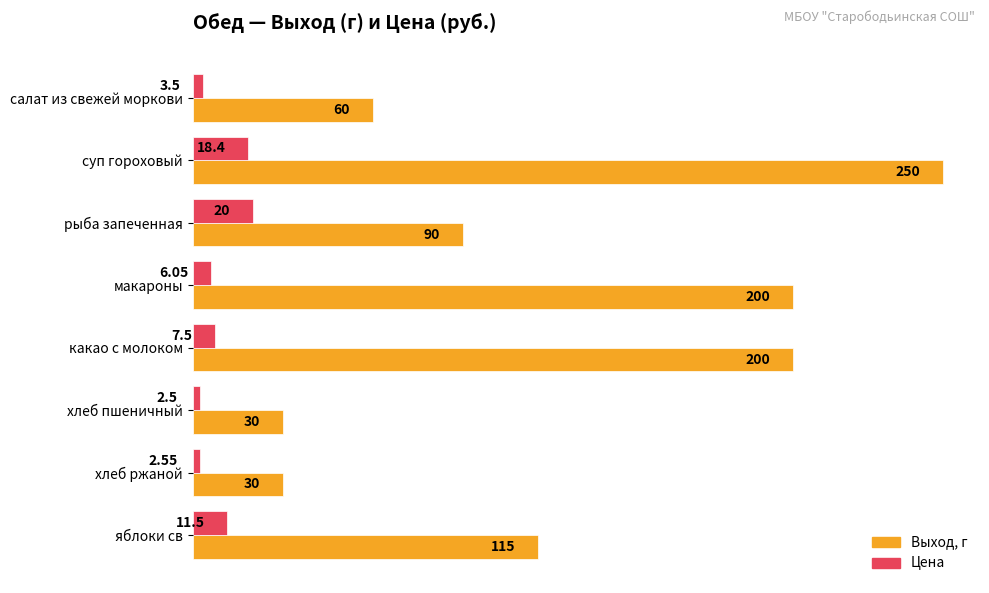

What is the difference between the Выход, г values at яблоки св and хлеб пшеничный?

85.0